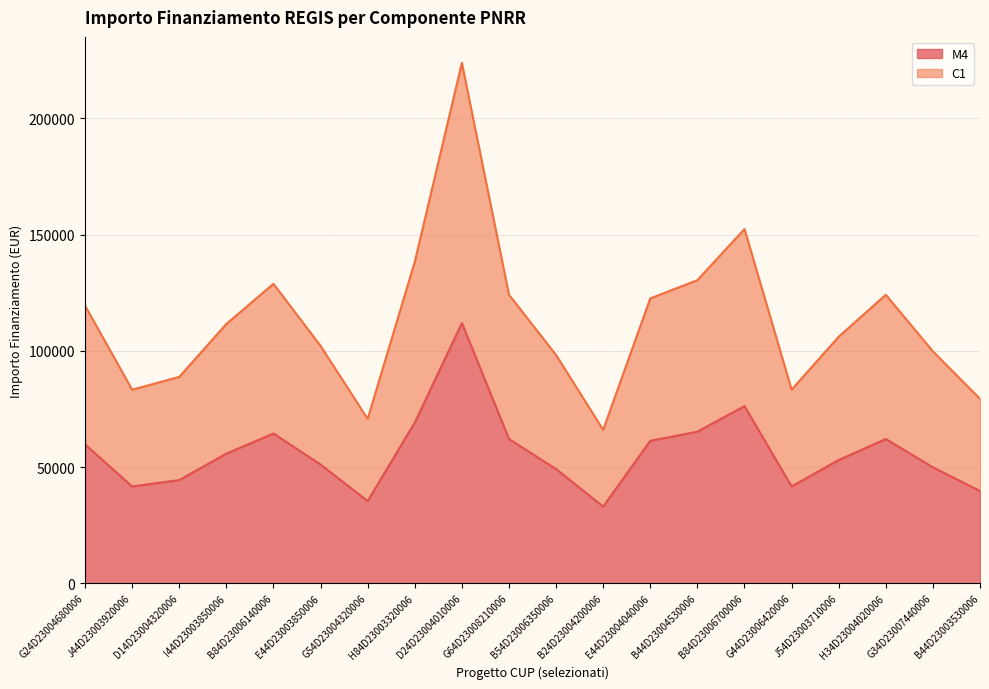

How many lines are shown in the chart?

2